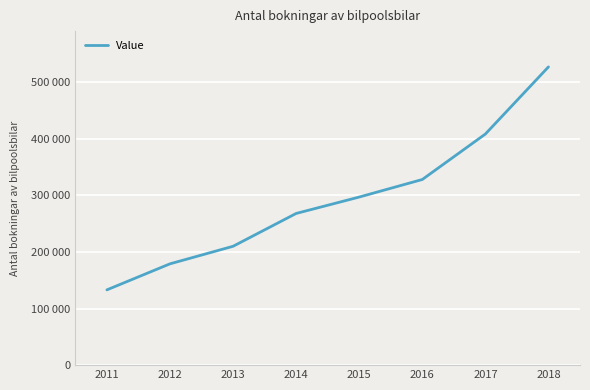

At which category does the chart reach its peak across all series?

2018